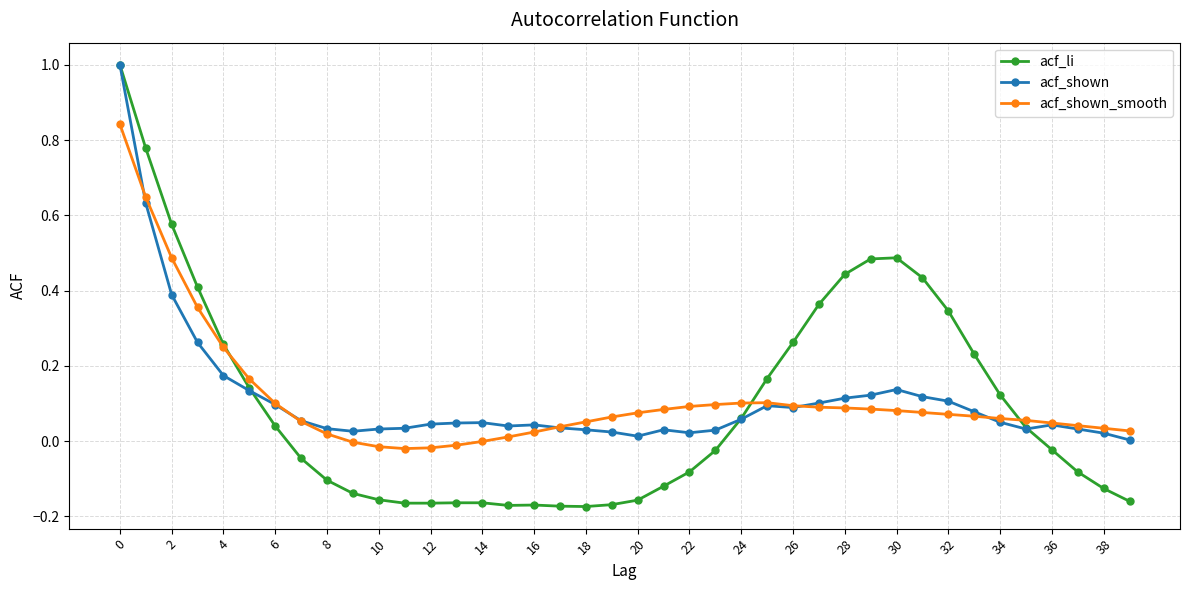

What is the greatest value displayed?

1.0